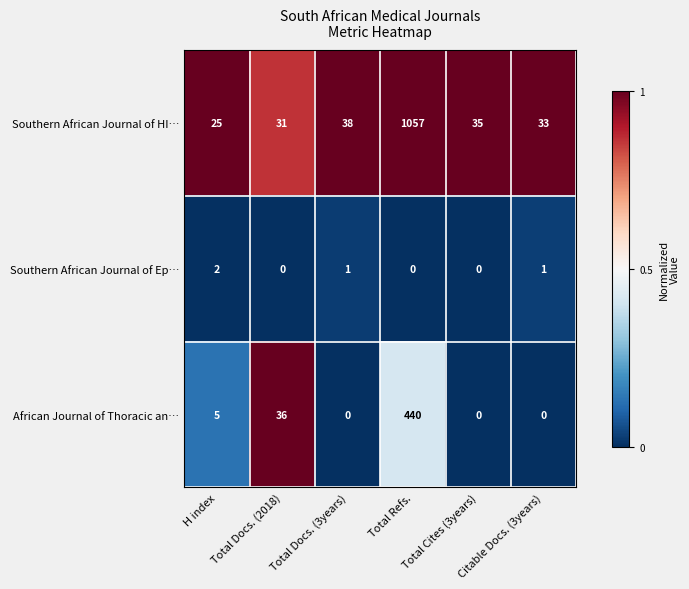

Count the Southern African Journal of Ep… values in the range 0 to 1.

5